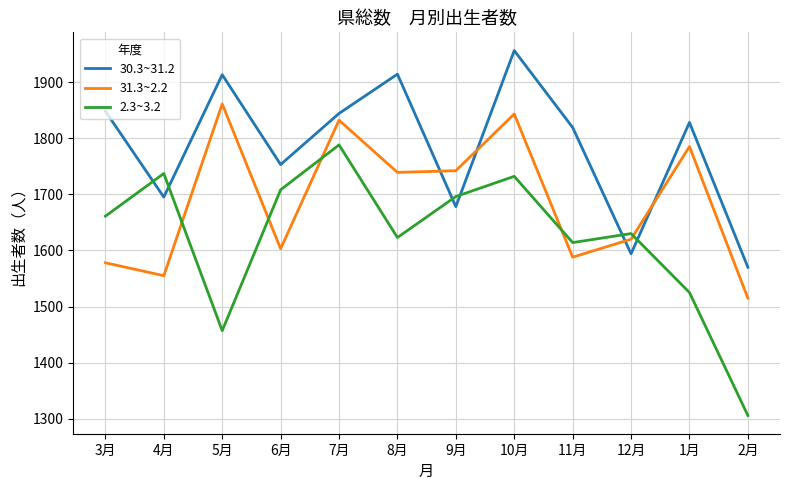

At which category does the chart reach its peak across all series?

10月